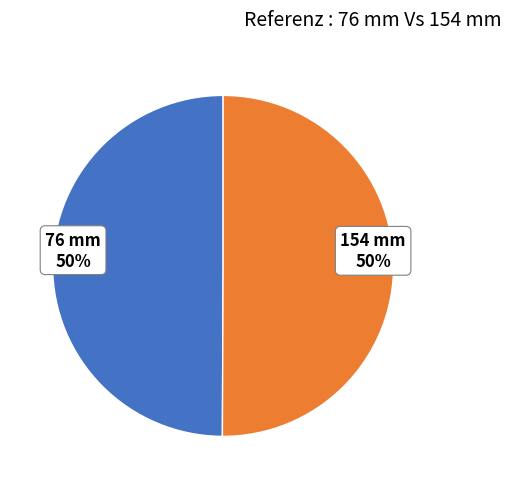

What percentage is the 76 mm slice, to the nearest percent?

50%